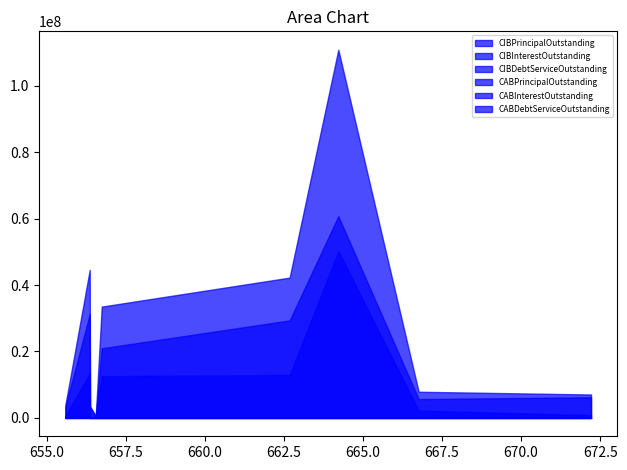

How many values in the CABInterestOutstanding series exceed 0?

1